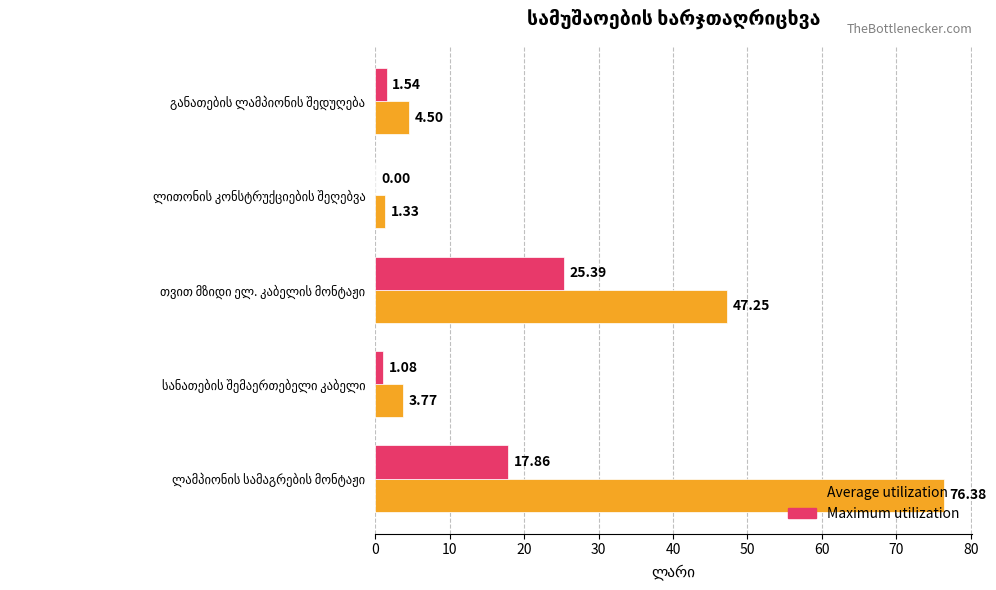

Which series has the largest total across all categories?

Average utilization